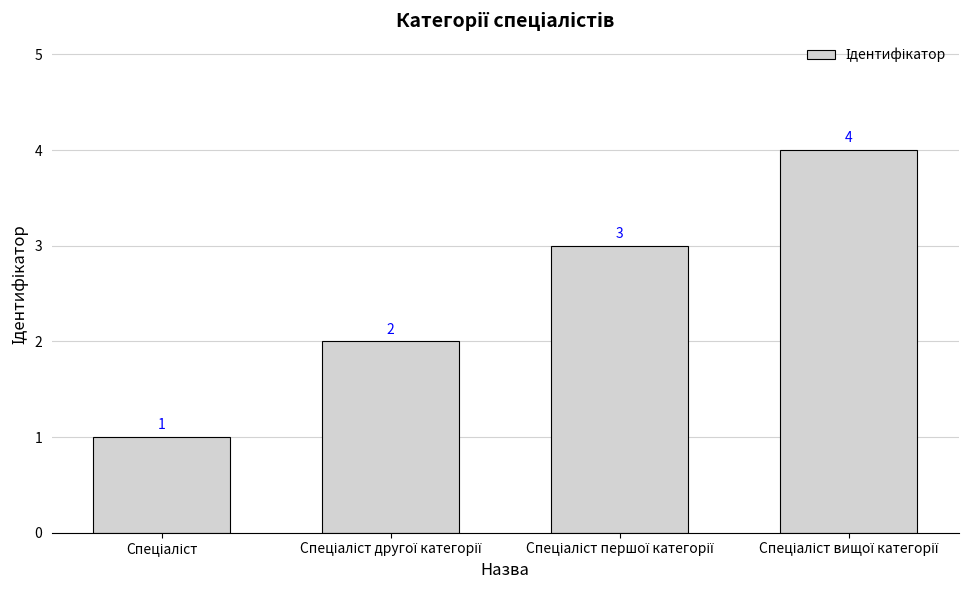

What is the greatest value displayed?

4